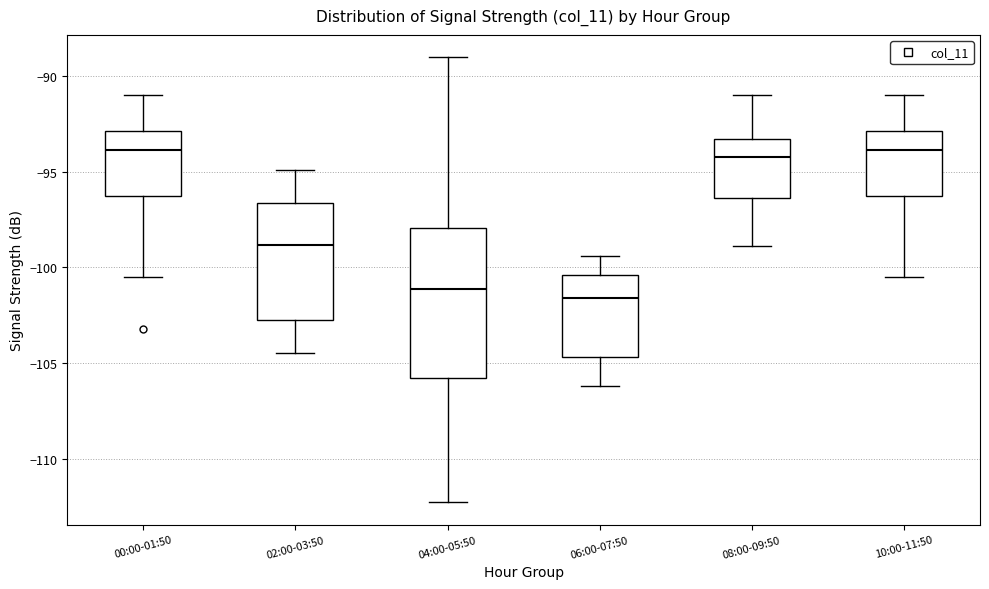

Reading left to right, transcribe this box plot: for each box, give where its median line is, the range the box spans, and where its two whiskers end, as read against the y-axis. The values are not printed on the chart, so give them approximately, as read against the axis.

00:00-01:50: median -94.0, box -96.0 to -93.0, whiskers -100.5 to -91.0
02:00-03:50: median -99.0, box -102.5 to -96.5, whiskers -104.5 to -95.0
04:00-05:50: median -101.0, box -106.0 to -98.0, whiskers -112.5 to -89.0
06:00-07:50: median -101.5, box -104.5 to -100.5, whiskers -106.0 to -99.5
08:00-09:50: median -94.0, box -96.5 to -93.5, whiskers -99.0 to -91.0
10:00-11:50: median -94.0, box -96.0 to -93.0, whiskers -100.5 to -91.0